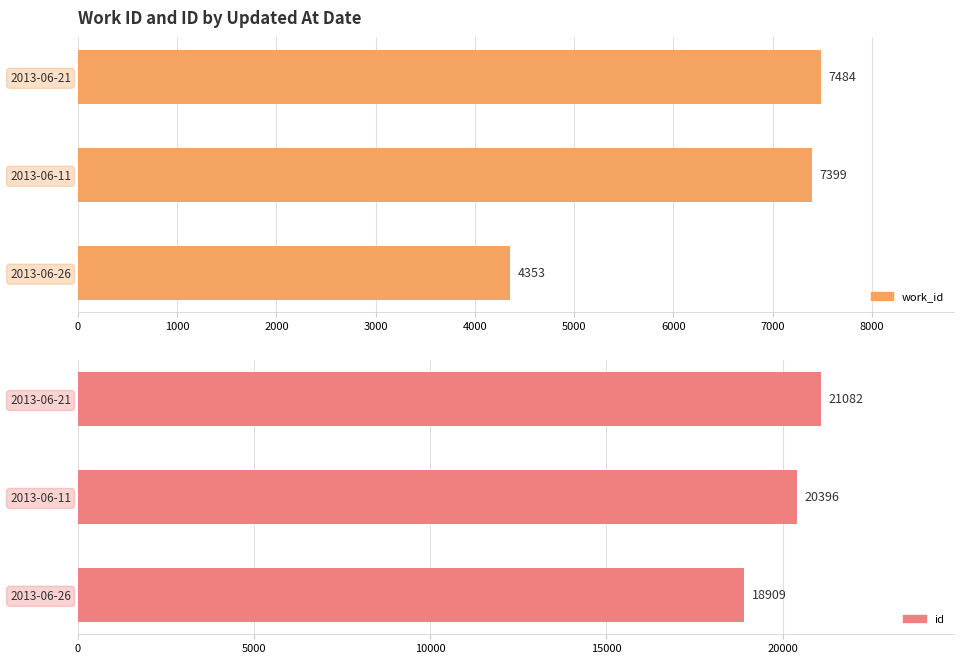

Between 2013-06-21 and 2013-06-11, which is larger?

2013-06-21